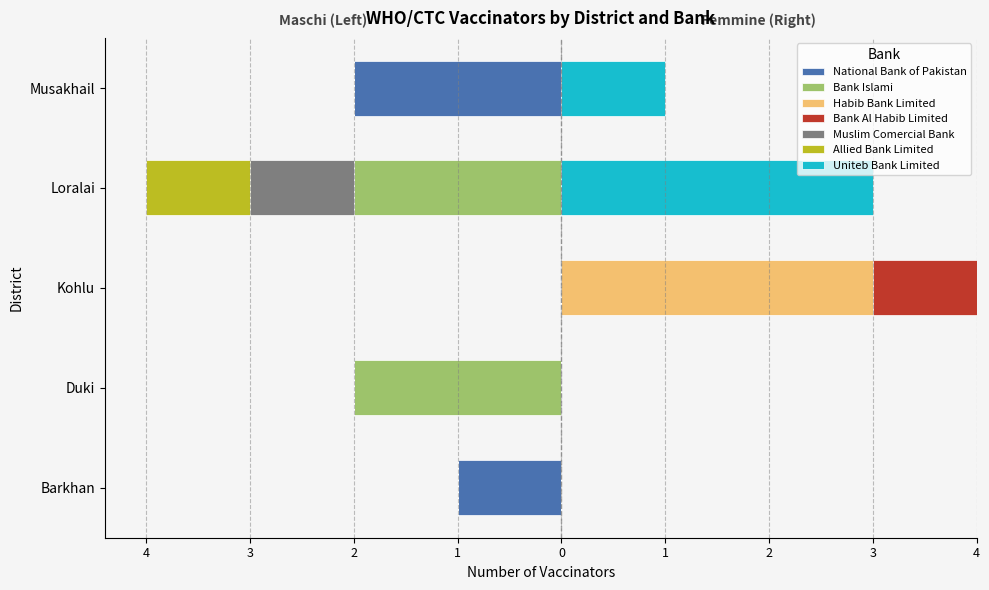

Reading right to left, list all the values displayed in this chart.

3	7	4	2	1